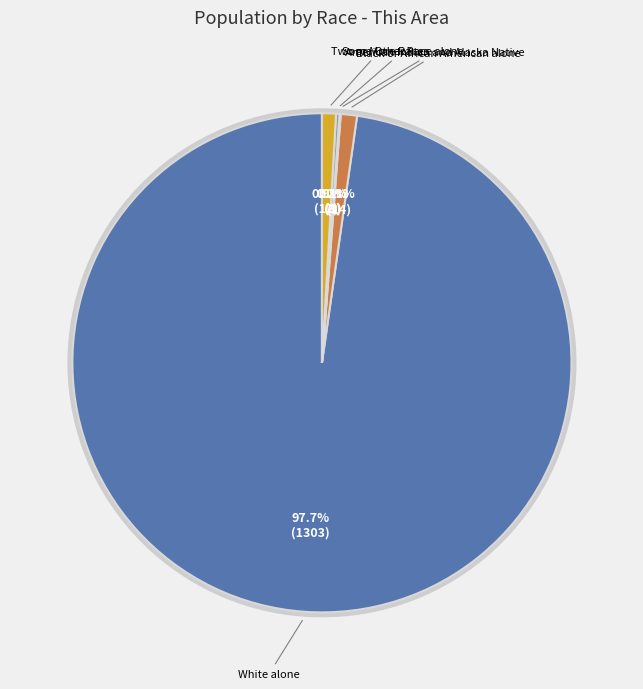

Does White alone represent more than half of the total?

Yes